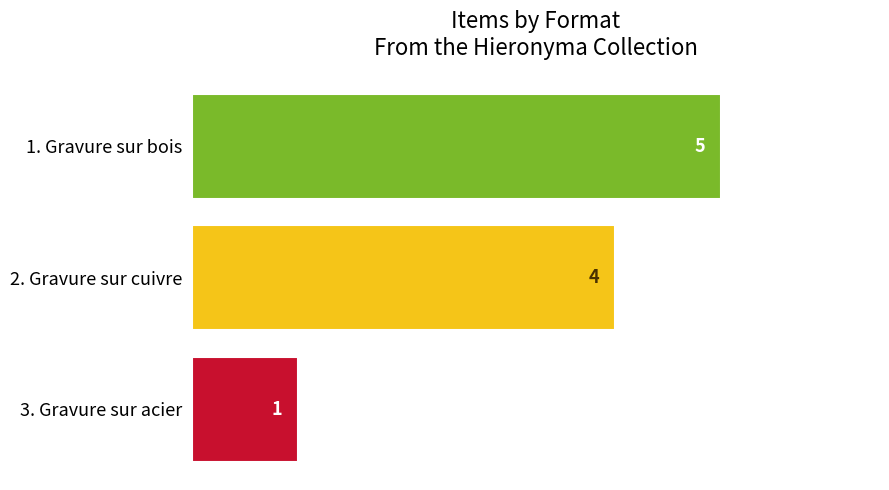

Count the values in the range 1 to 5.

3